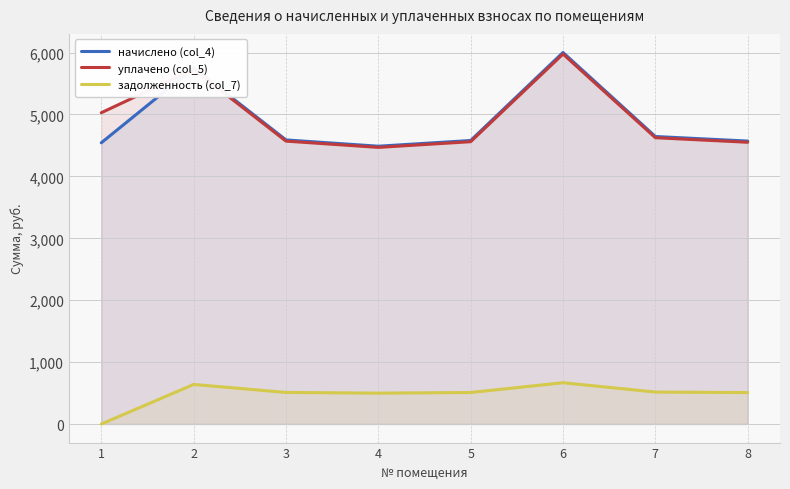

True or false: уплачено (col_5) and начислено (col_4) cross at least once.

True